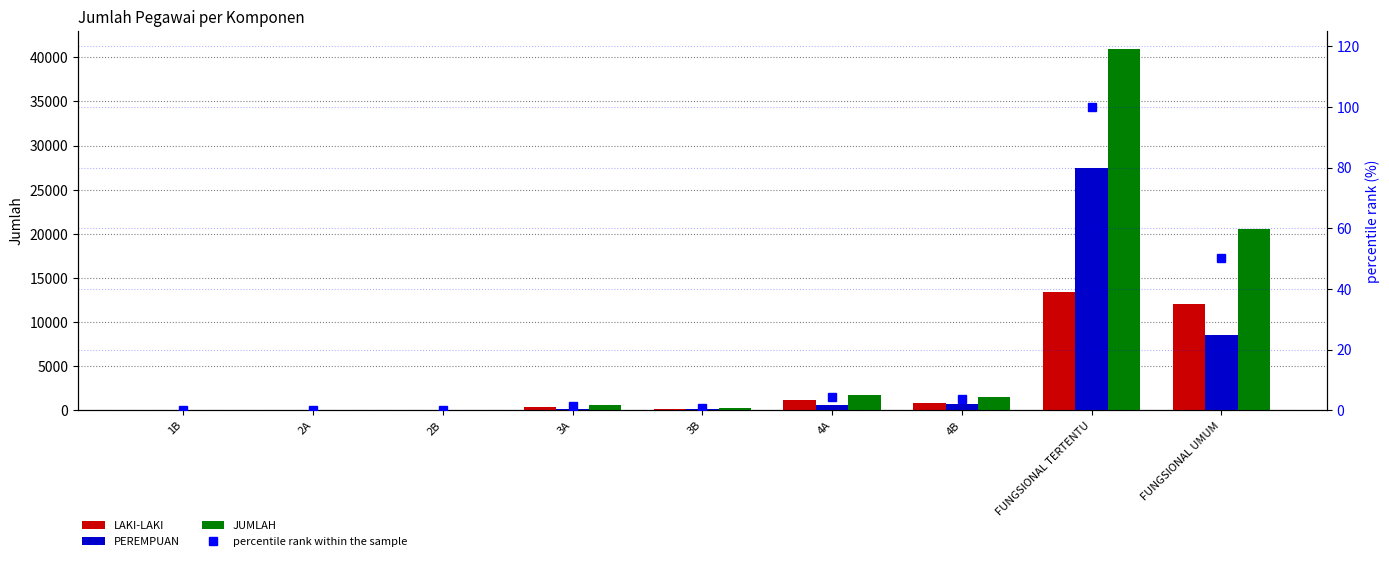

Rank the categories by LAKI-LAKI value from highest to lowest.

FUNGSIONAL TERTENTU, FUNGSIONAL UMUM, 4A, 4B, 3A, 3B, 2B, 2A, 1B